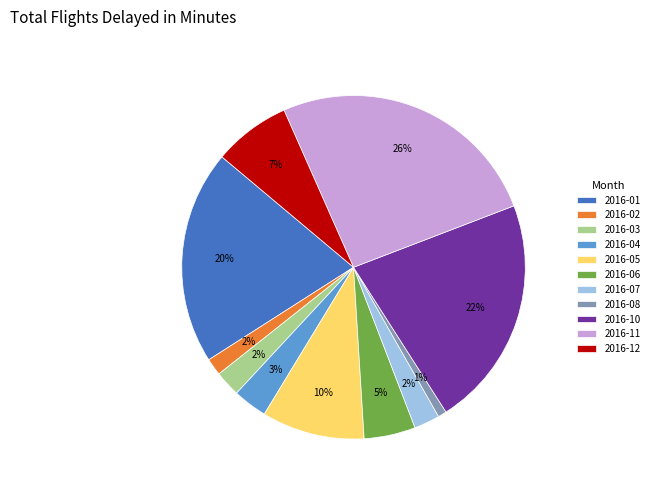

Is 2016-04 the majority of the pie?

No